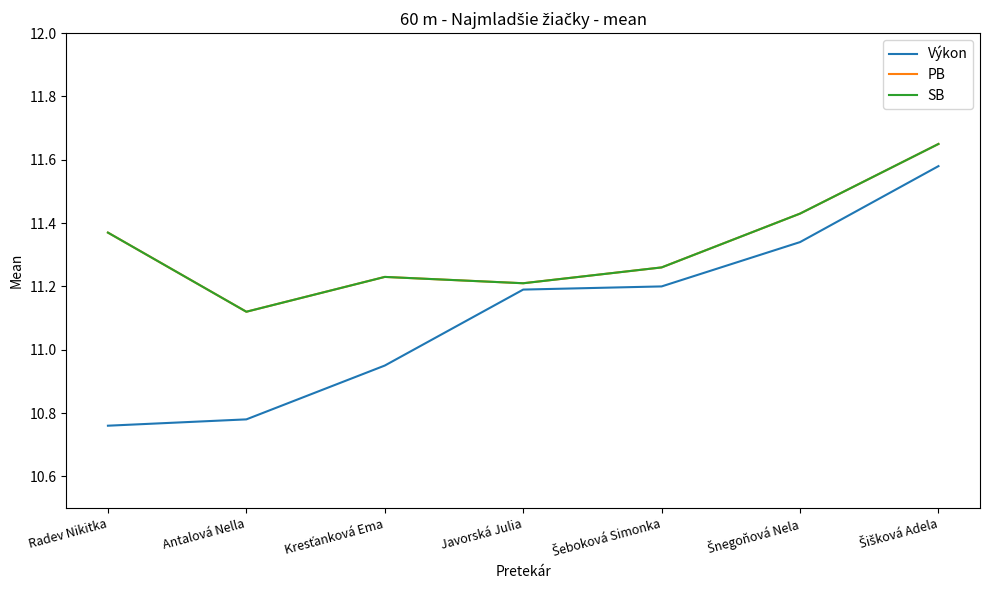

Is this an area chart (filled region under the line)?

No